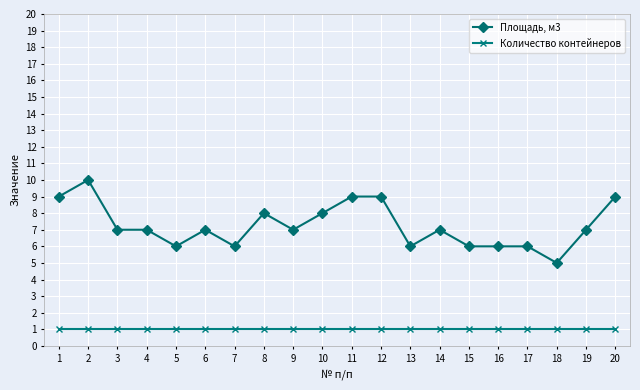

Which series has the largest range (max minus min)?

Площадь, м3